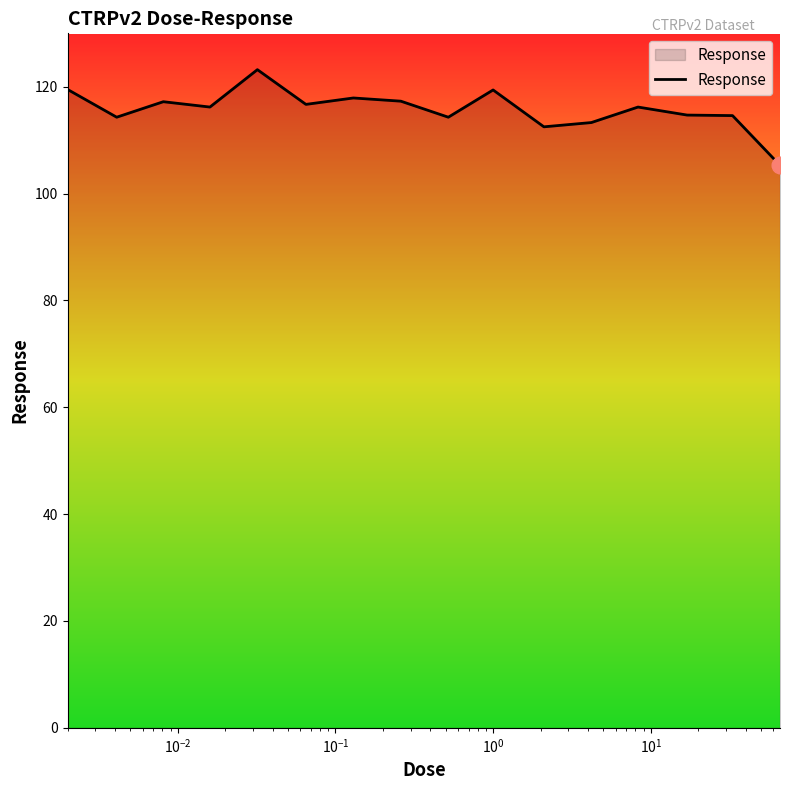

What is the difference between the maximum and minimum values?

17.9